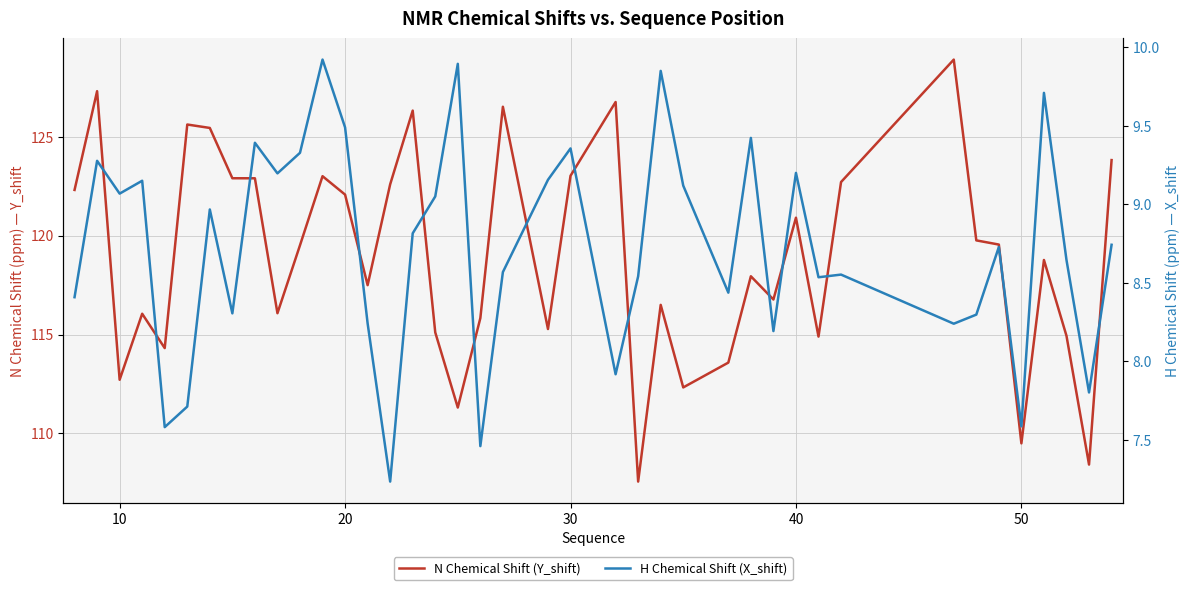

True or false: H Chemical Shift (X_shift) and N Chemical Shift (Y_shift) cross at least once.

False